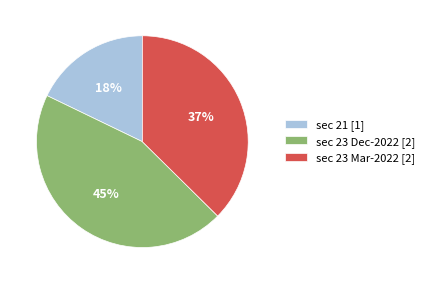

To the nearest percent, what is the difference between the largest and smallest slice percentages?

27%